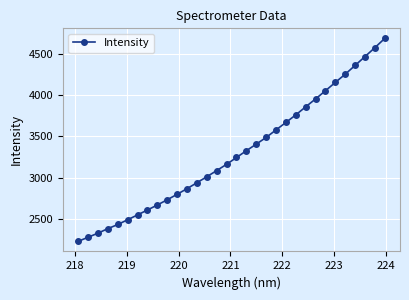

What is the value of the 5th point from the left?

2436.2